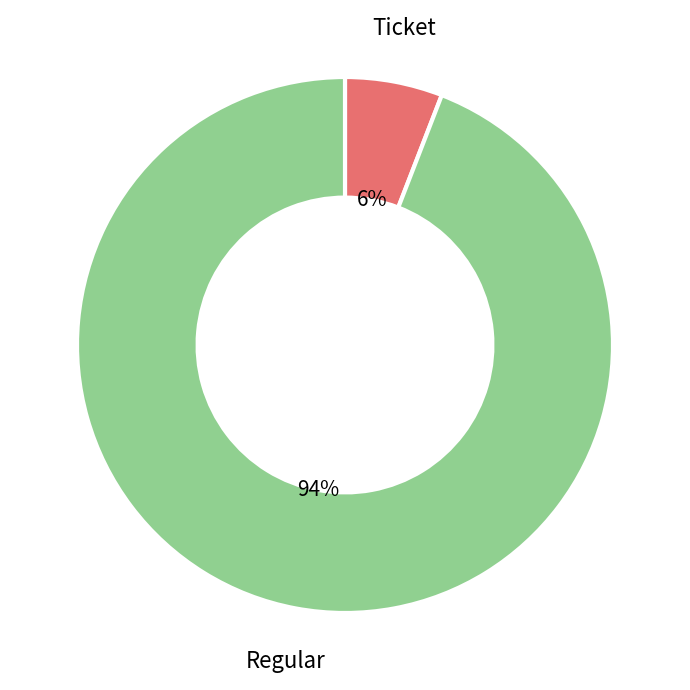

Is there any slice that represents more than half of the pie?

Yes